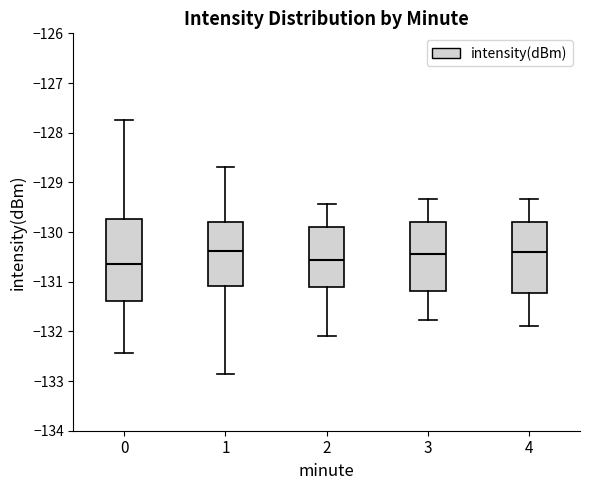

Comparing the boxes themselves (not the whiskers), which one is the tallest?

0